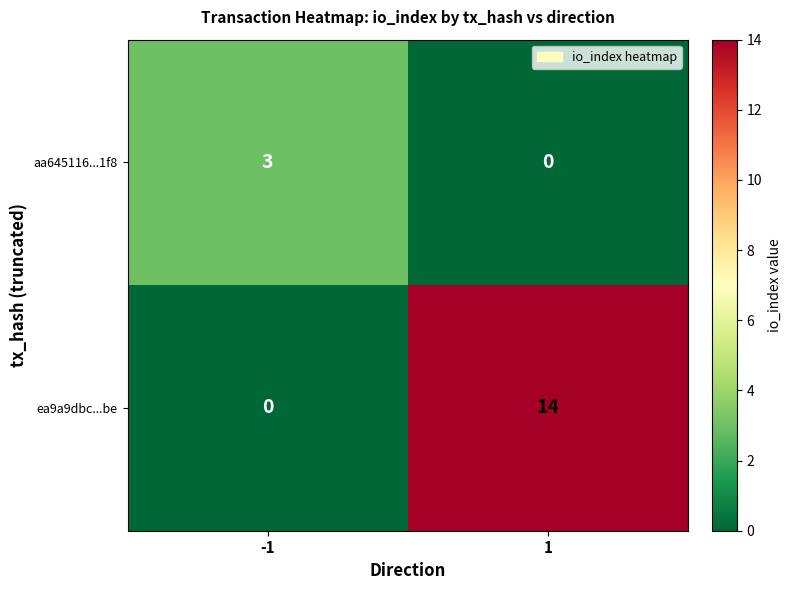

The aa645116...1f8 series shows 0 at 1. True or false?

True